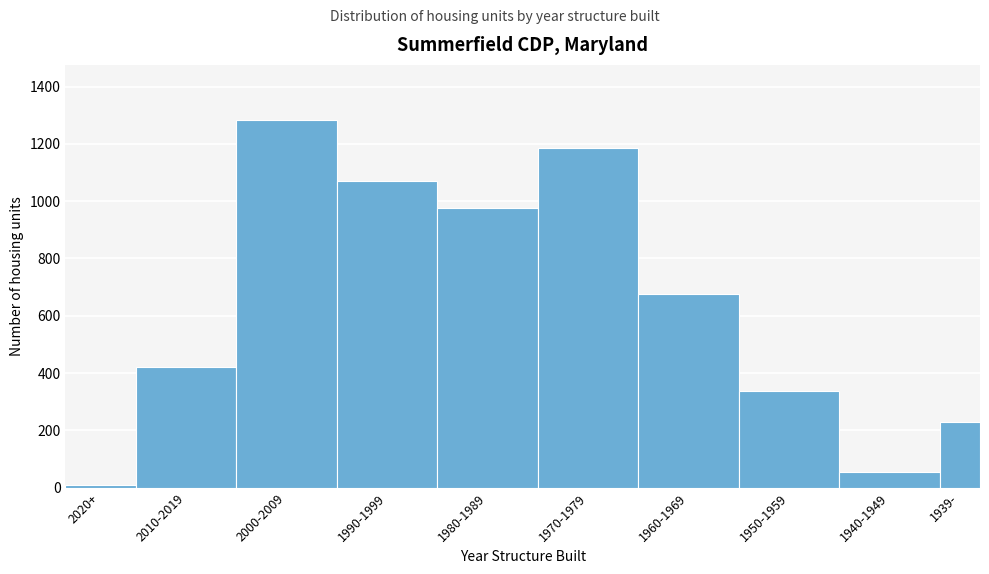

Reading right to left, what are all the values shown in this chart?

230	56	336	675	1185	975	1069	1283	423	8